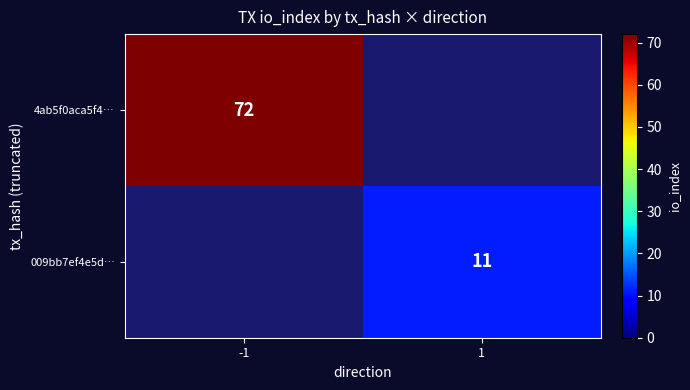

True or false: 009bb7ef4e5d… has a value of 5 at 1.

False